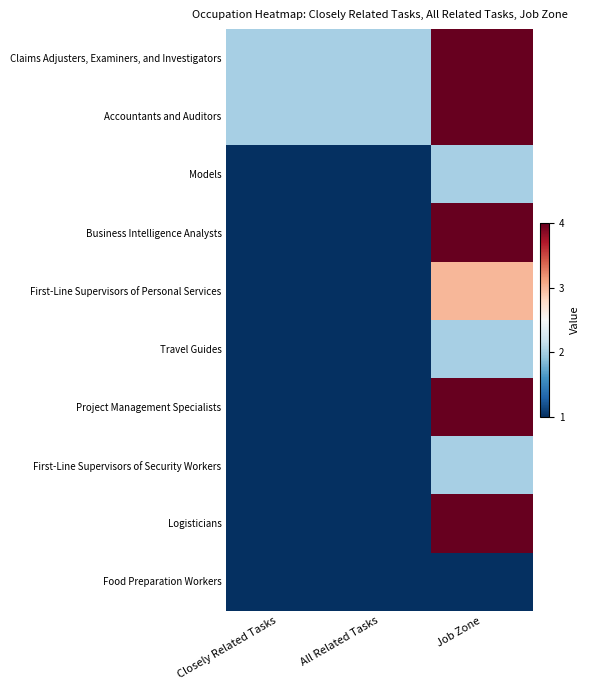

Which series has the largest total across all categories?

Claims Adjusters, Examiners, and Investigators